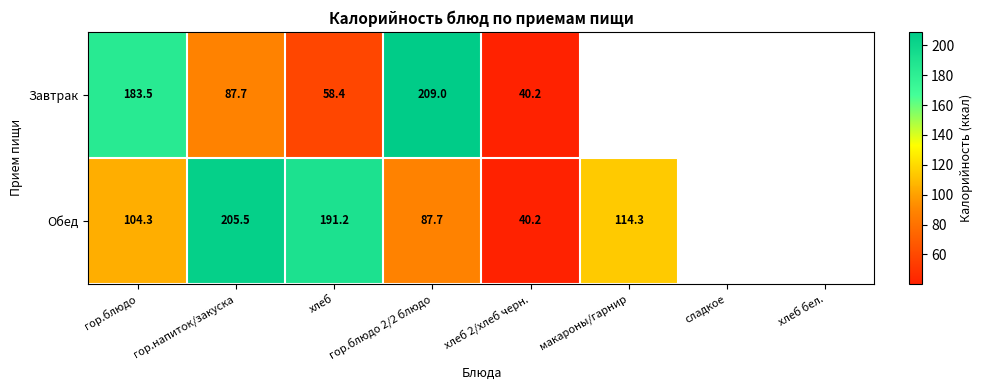

At гор.напиток/закуска, list the series in order from smallest to largest.

Завтрак, Обед